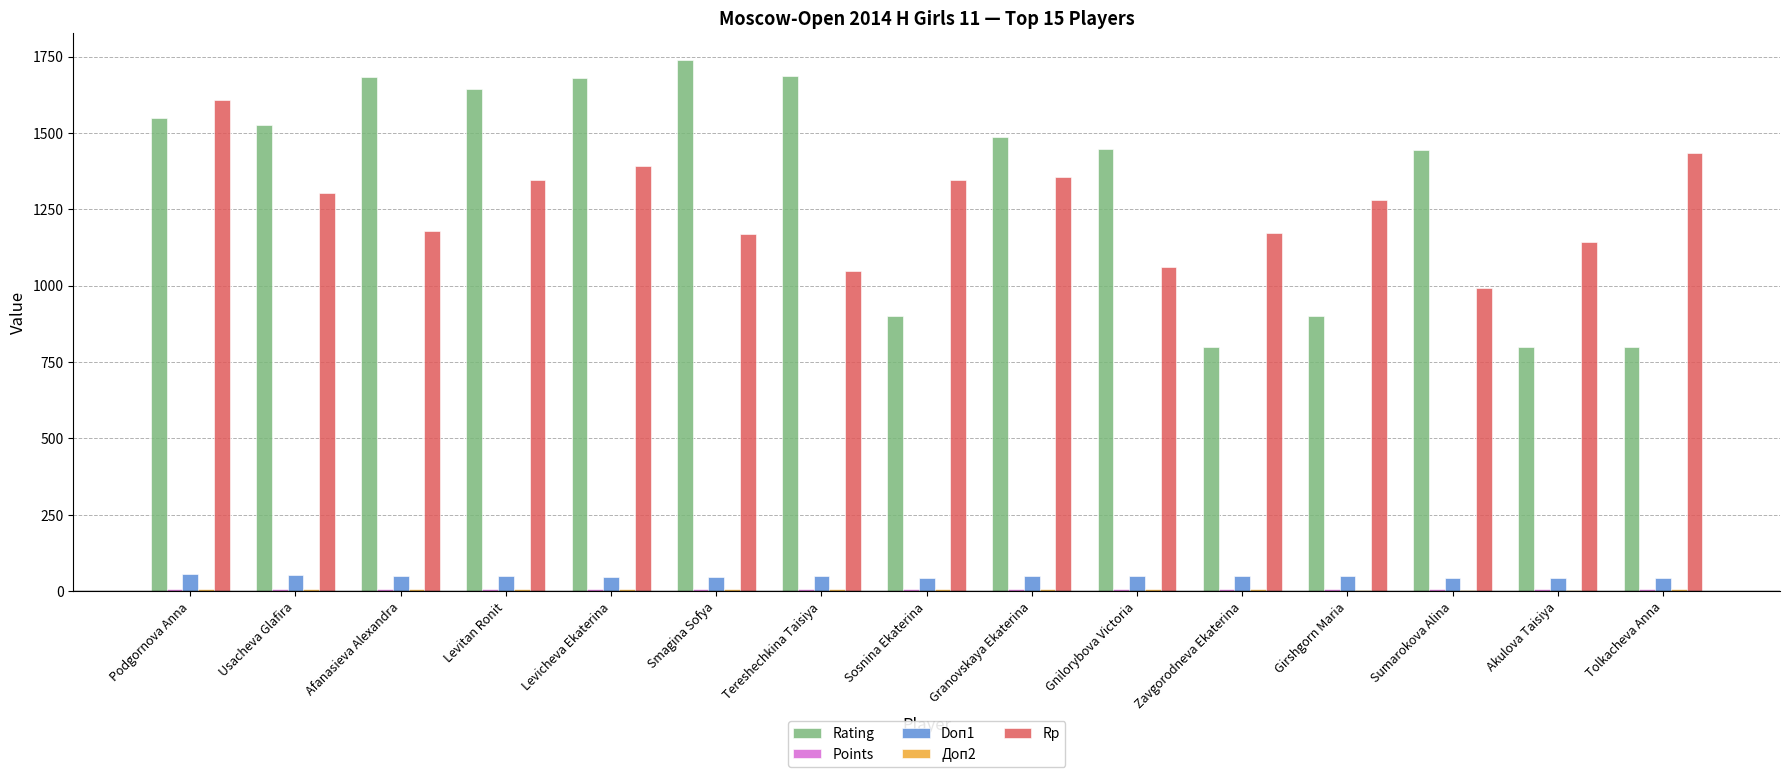

Which label corresponds to the largest value in the chart?

Smagina Sofya